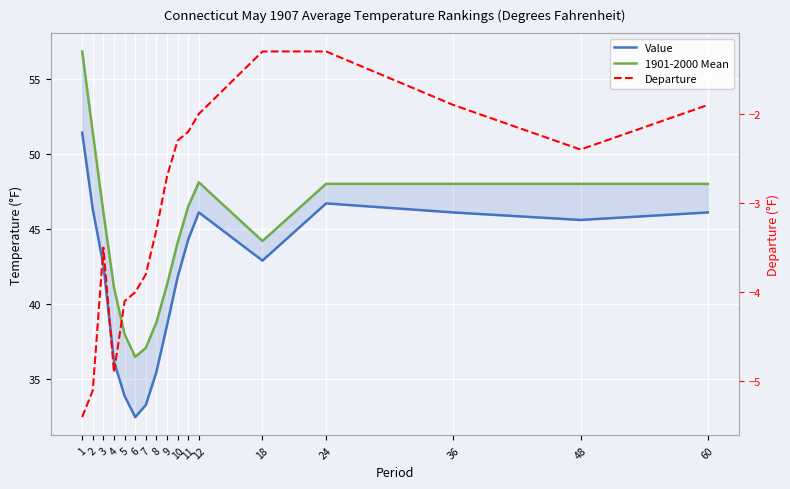

How many interior local peaks does the Departure series have?

1